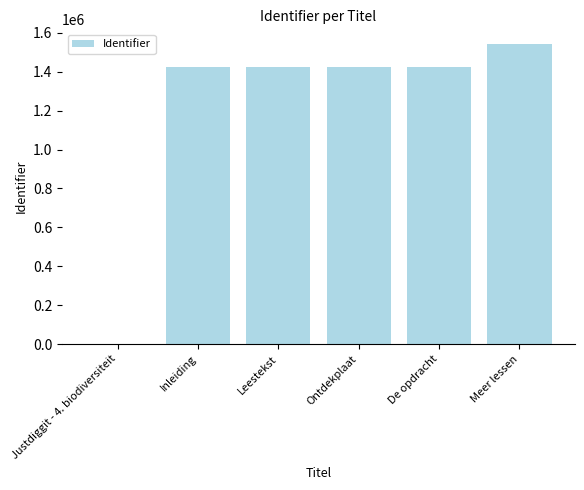

Which has a higher value, Meer lessen or Ontdekplaat?

Meer lessen